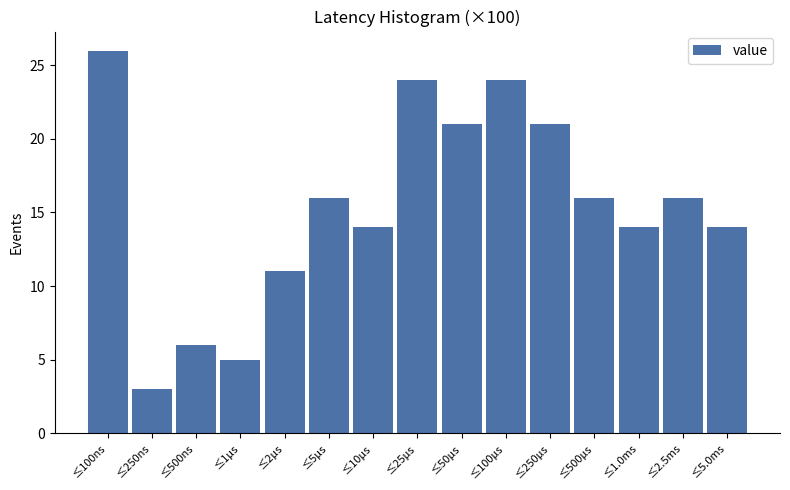

Reading left to right, list all the values displayed in this chart.

≤100ns=26	≤250ns=3	≤500ns=6	≤1μs=5	≤2μs=11	≤5μs=16	≤10μs=14	≤25μs=24	≤50μs=21	≤100μs=24	≤250μs=21	≤500μs=16	≤1.0ms=14	≤2.5ms=16	≤5.0ms=14